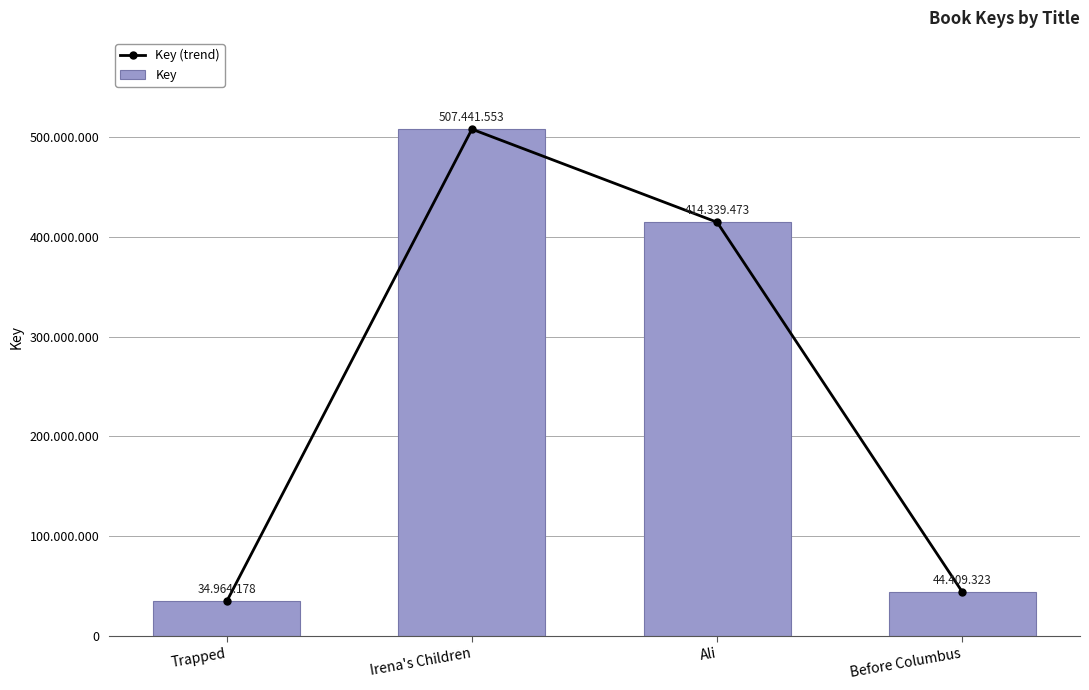

At which category is the sum across all series the highest?

Irena's Children